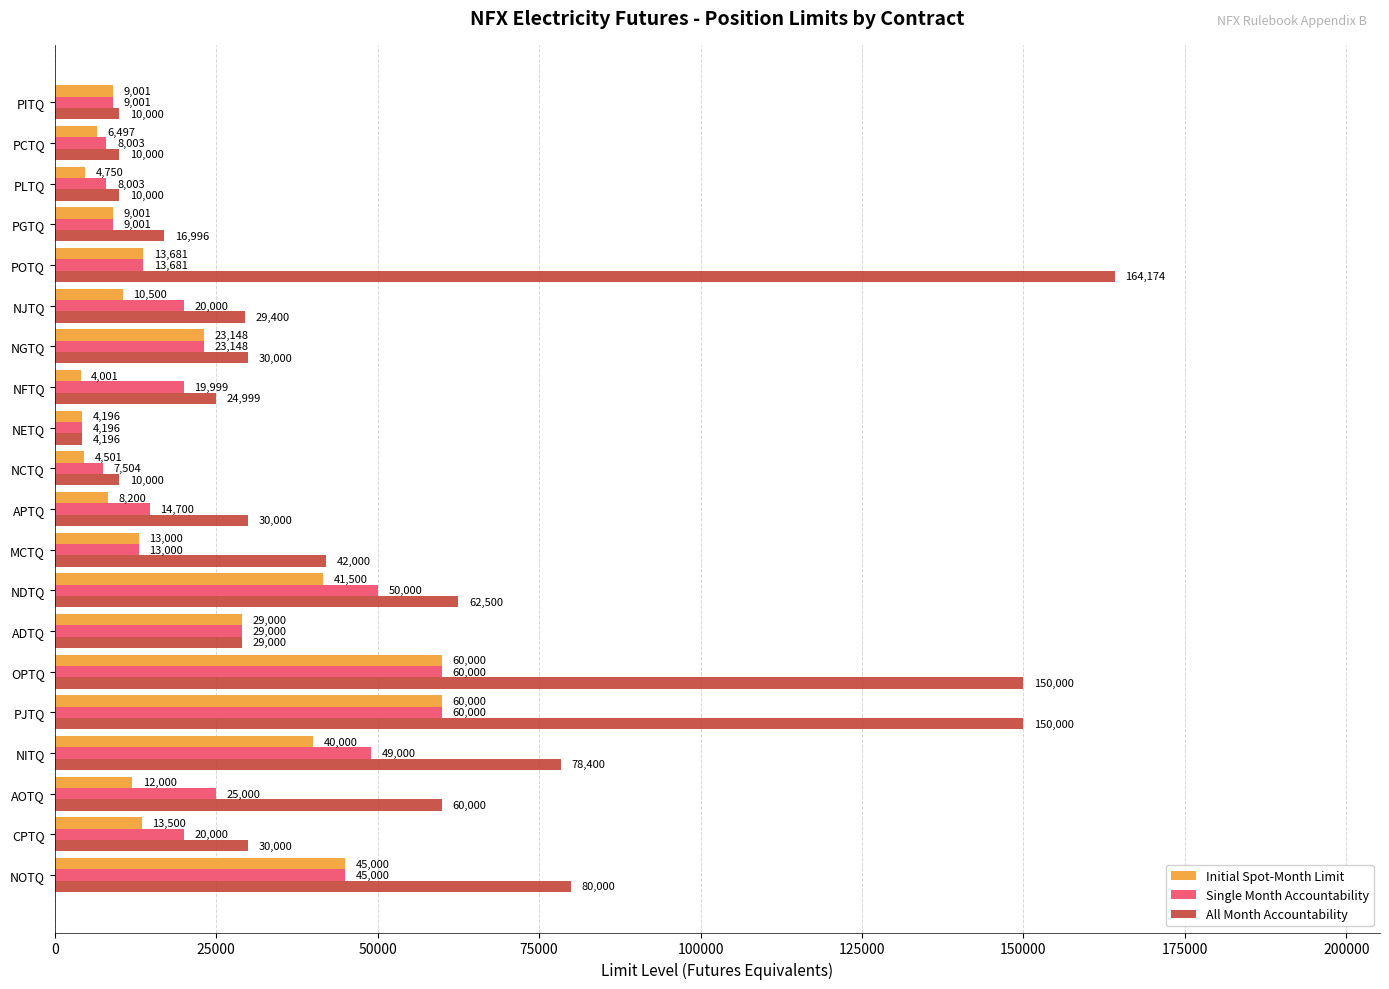

Which series has the largest total across all categories?

All Month Accountability